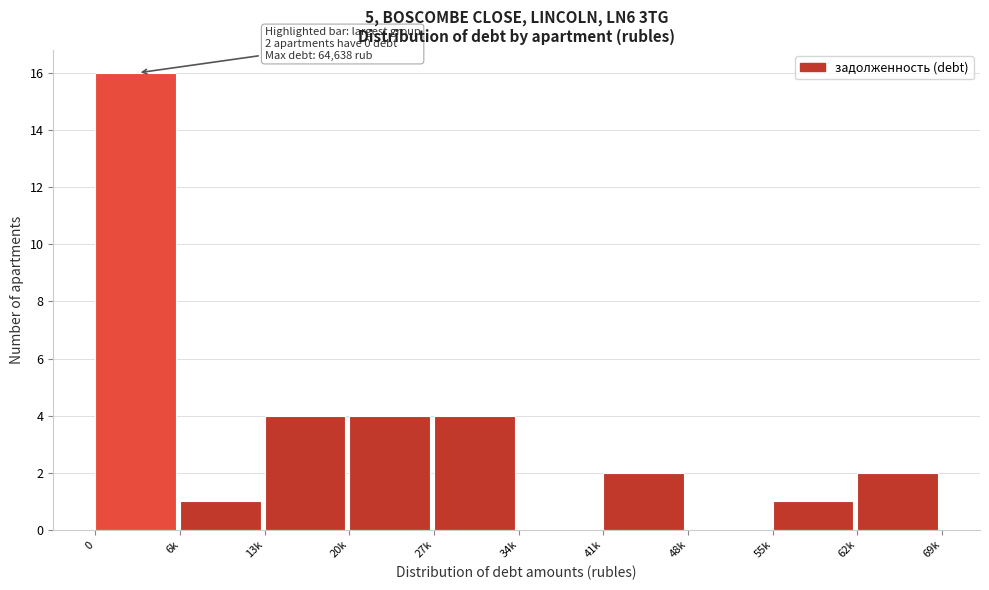

Reading left to right, list all the values displayed in this chart.

0=16	6k=1	13k=4	20k=4	27k=4	34k=0	41k=2	48k=0	55k=1	62k=2